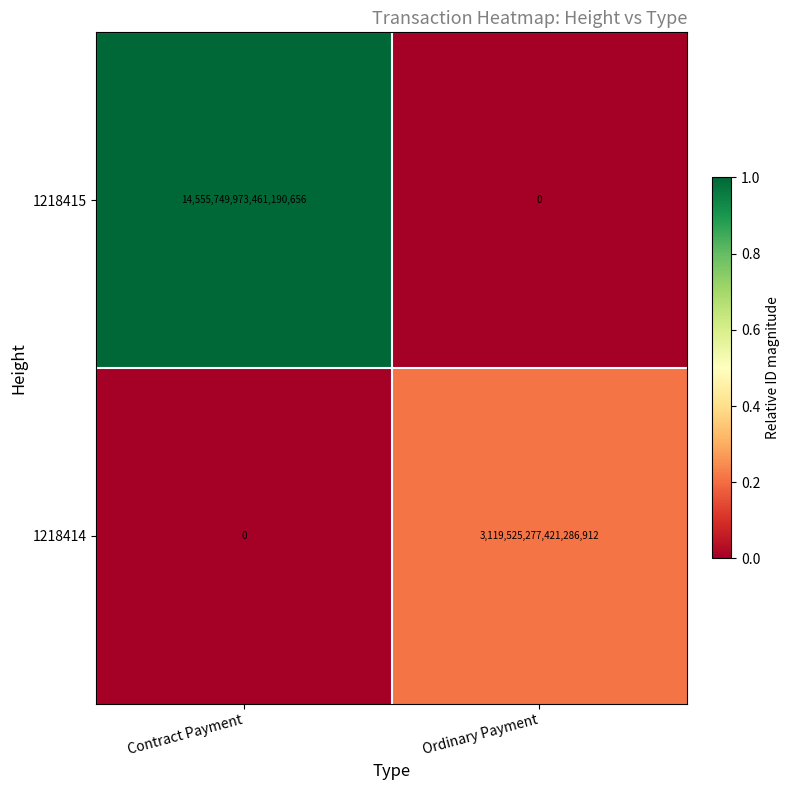

How many categories are shown in the chart?

2